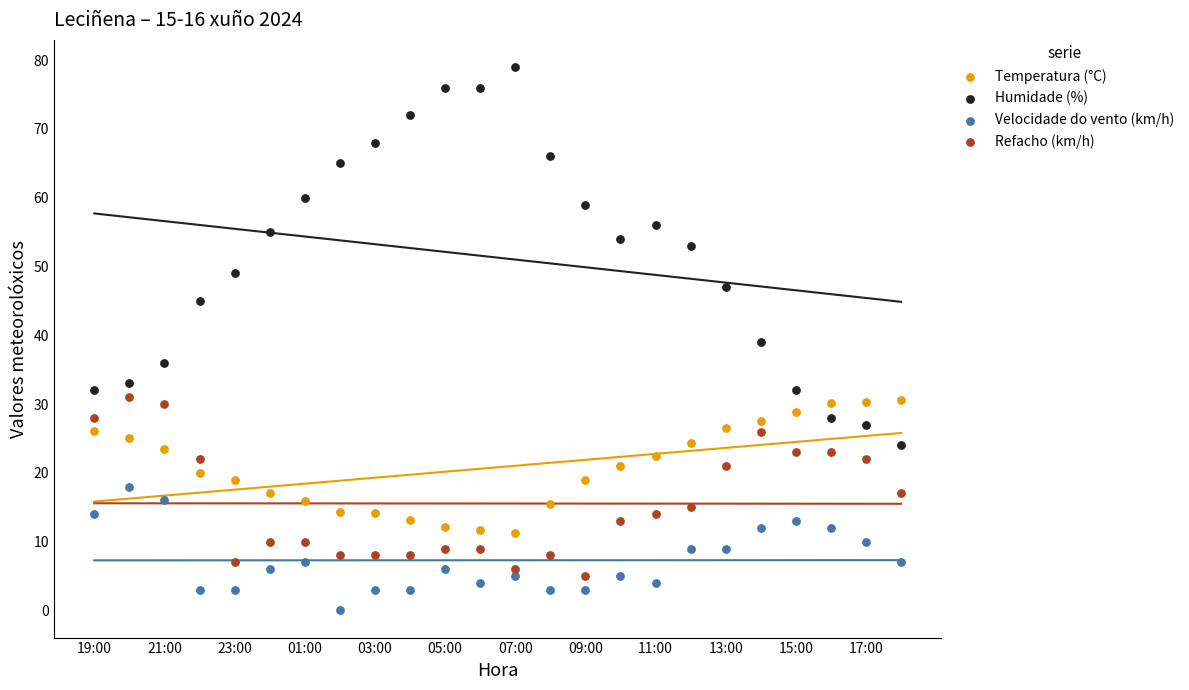

Across all data points, what is the range of Y values (max minus min)?

79.0